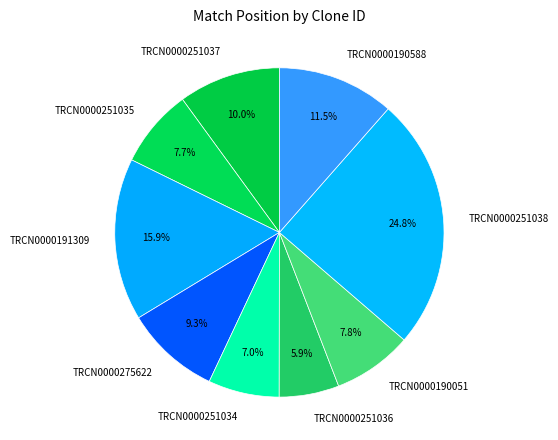

Which category has the biggest portion of the pie?

TRCN0000251038